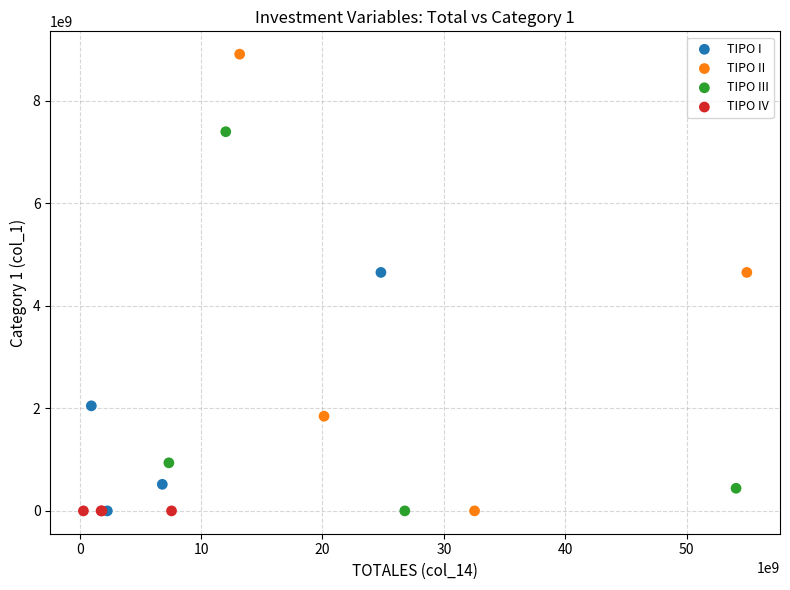

Which series contains the highest Y value?

TIPO II